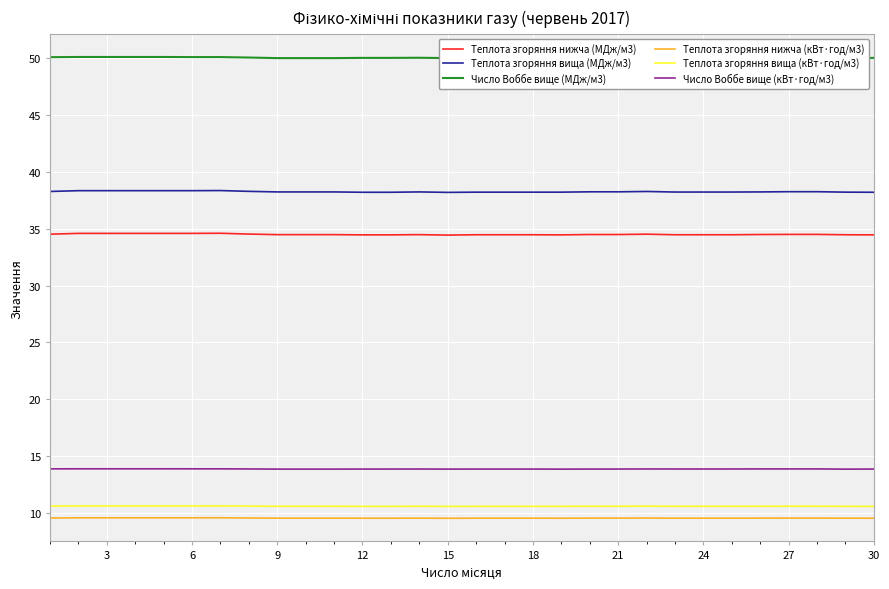

What is the average value of the Теплота згоряння нижча (МДж/м3) series?

34.5